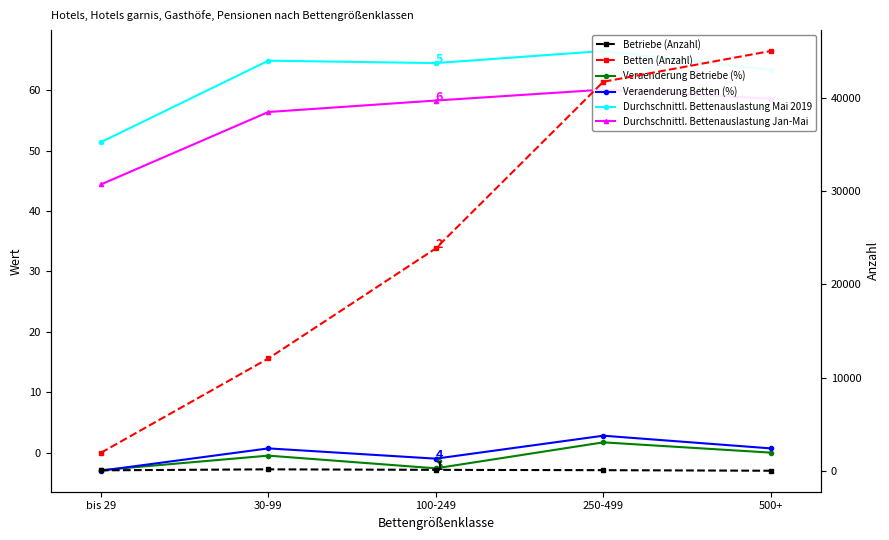

What is the spread (max minus min) of values at 100-249?

23865.6